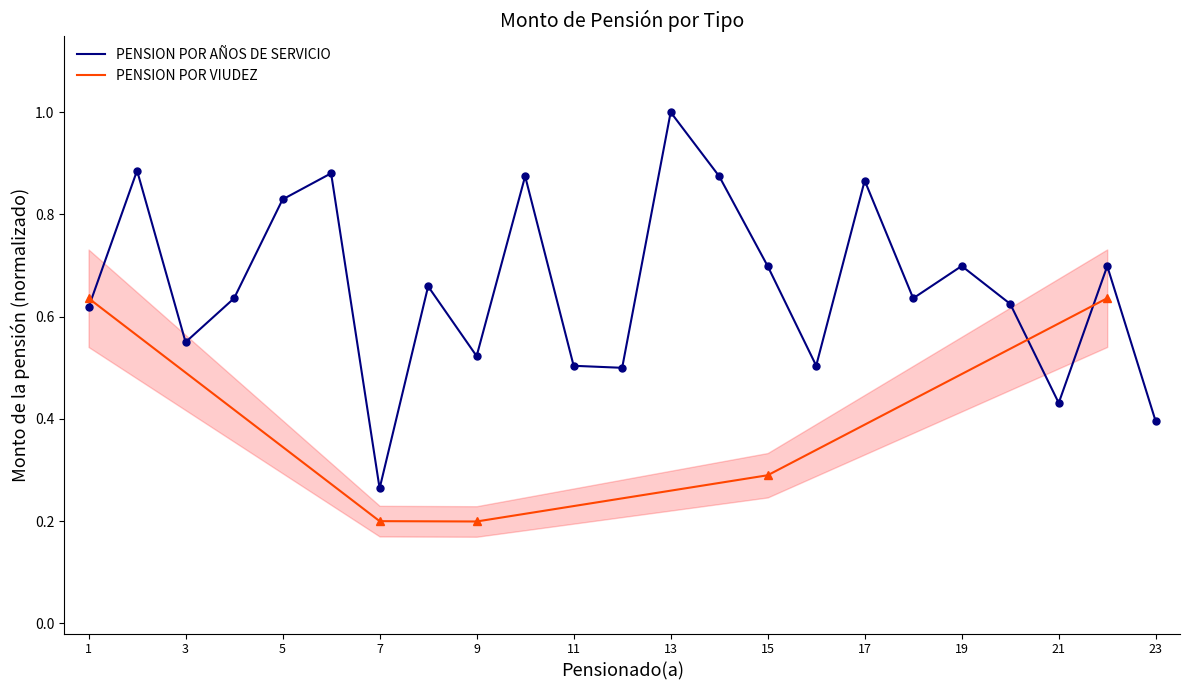

True or false: the data shows 0.8 at 23.

False